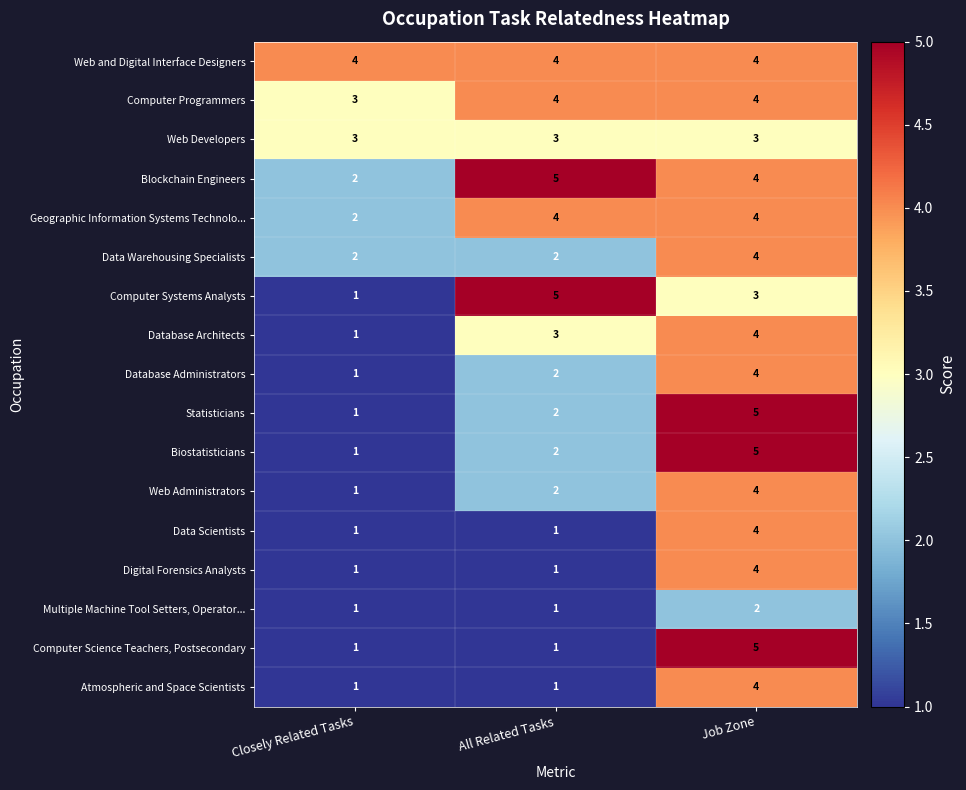

Is it true that Statisticians equals 2 at Closely Related Tasks?

False